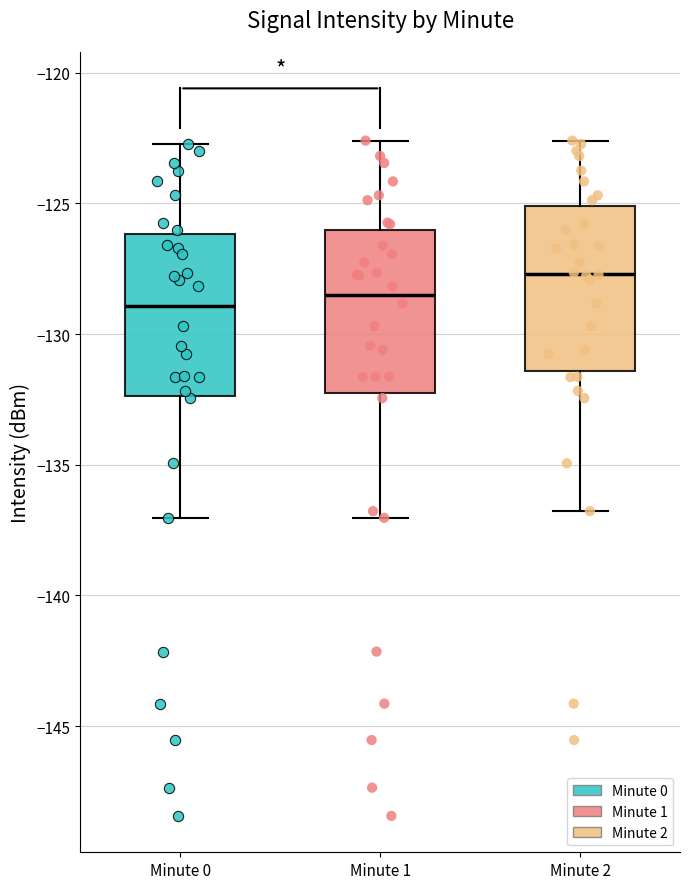

Reading left to right, read every box against the y-axis: the position of its median line, the range the box covers, and the ends of its whiskers. The values are not printed on the chart, so give them approximately, as read against the axis.

Minute 0: median -129.0, box -132.5 to -126.0, whiskers -137.0 to -122.5
Minute 1: median -128.5, box -132.5 to -126.0, whiskers -137.0 to -122.5
Minute 2: median -127.5, box -131.5 to -125.0, whiskers -137.0 to -122.5